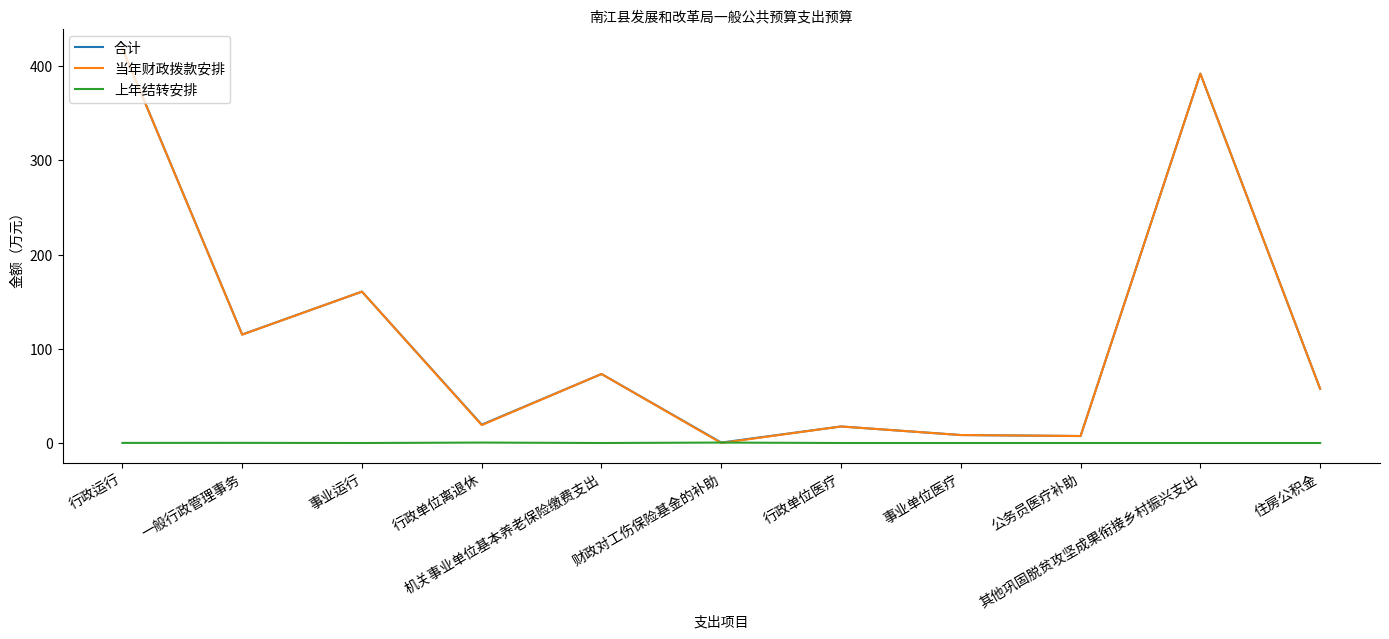

The value of 上年结转安排 at 事业运行 is 0.0. True or false?

True